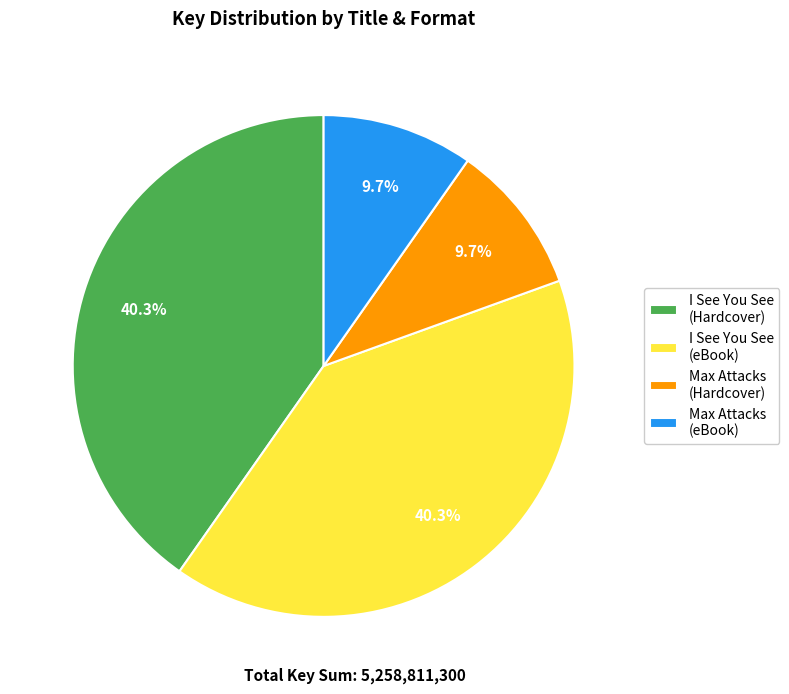

How many slices are in this pie chart?

4